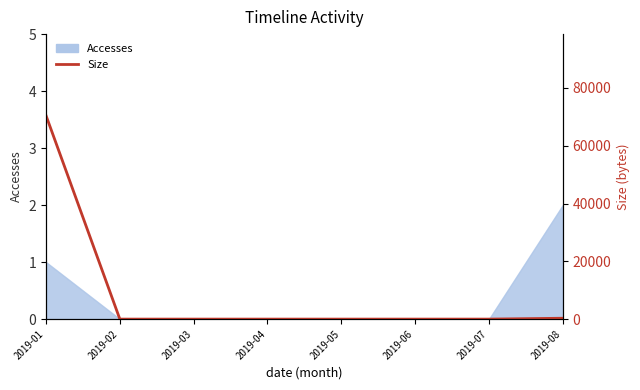

What is the change in value from 2019-06 to 2019-08?

+300